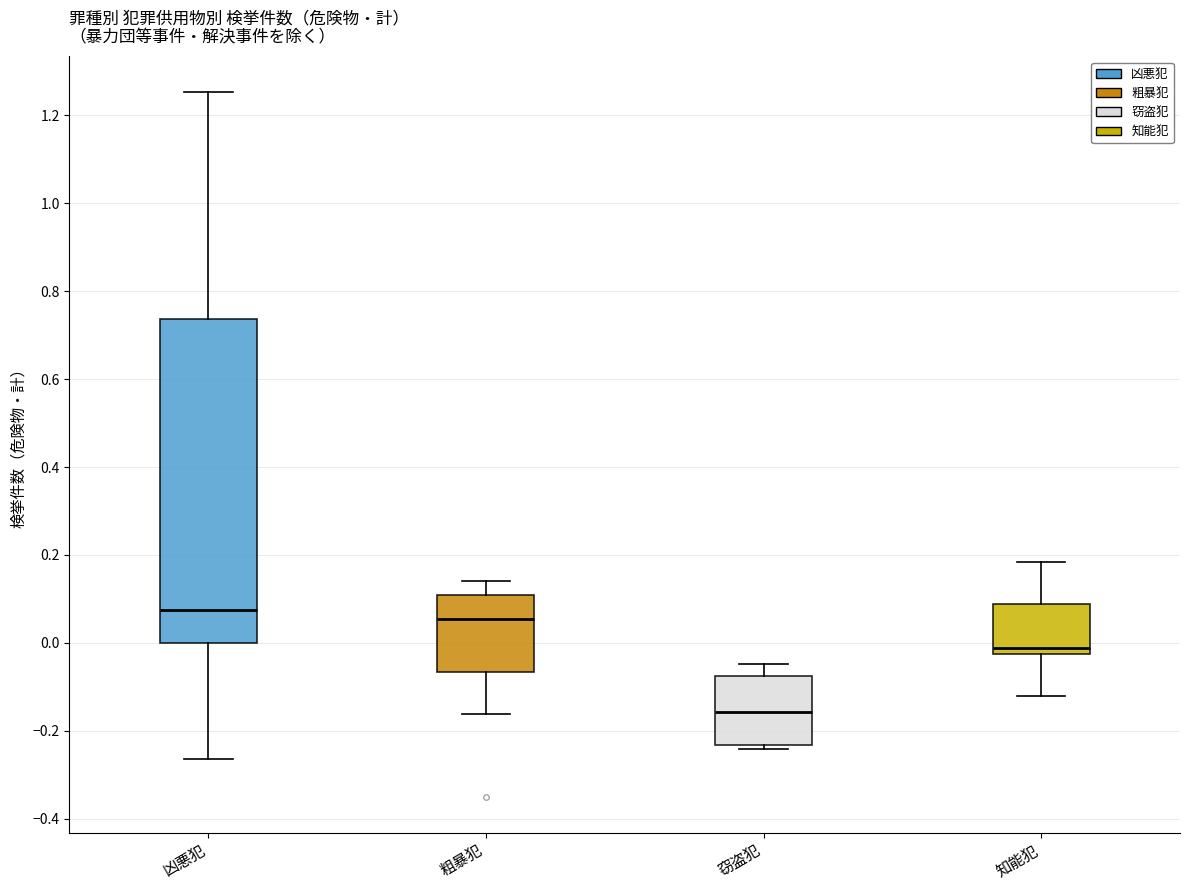

Reading left to right, read every box against the y-axis: the position of its median line, the range the box covers, and the ends of its whiskers. The values are not printed on the chart, so give them approximately, as read against the axis.

凶悪犯: median 0.08, box 0.00 to 0.74, whiskers -0.26 to 1.26
粗暴犯: median 0.06, box -0.06 to 0.10, whiskers -0.16 to 0.14
窃盗犯: median -0.16, box -0.24 to -0.08, whiskers -0.24 (just below the box's lower edge) to -0.04
知能犯: median -0.02 (just above the box's lower edge), box -0.02 to 0.08, whiskers -0.12 to 0.18